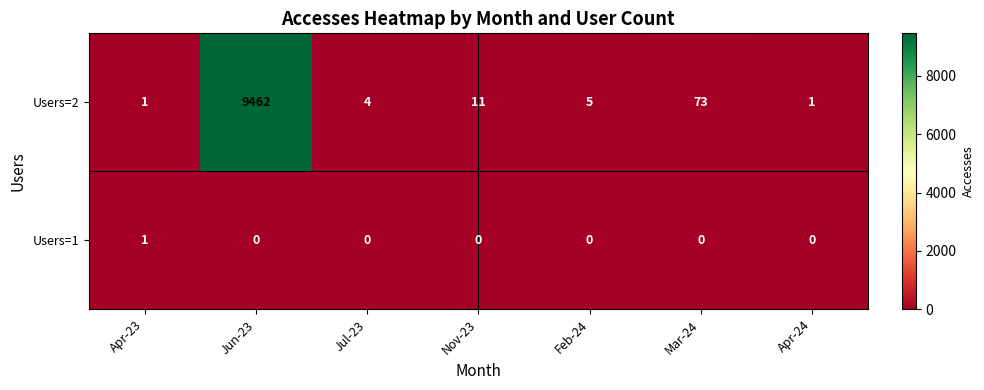

Which series has the widest spread of values?

Users=2